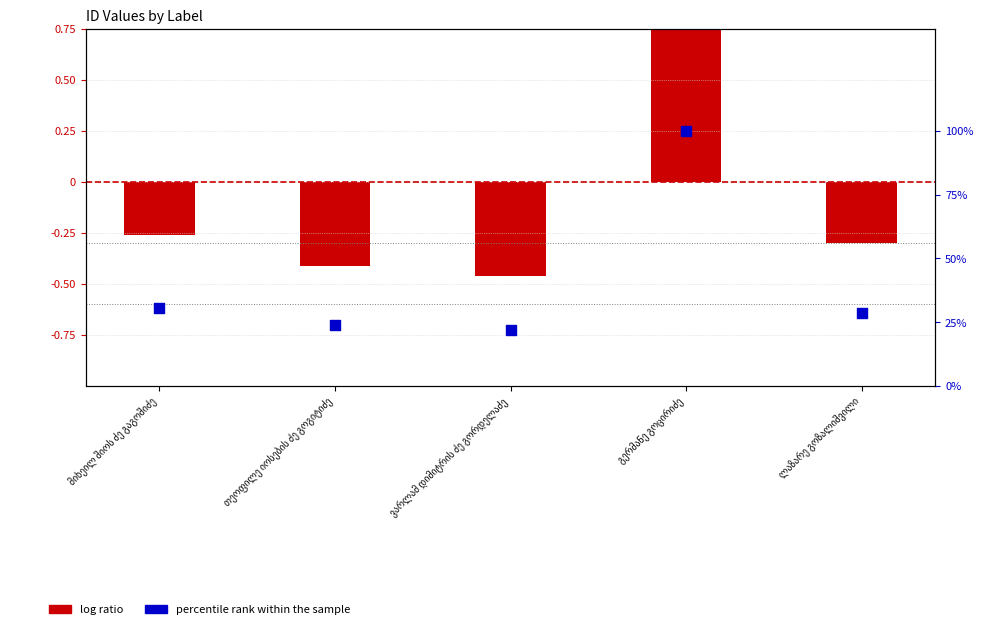

Which series contains the highest Y value?

log ratio